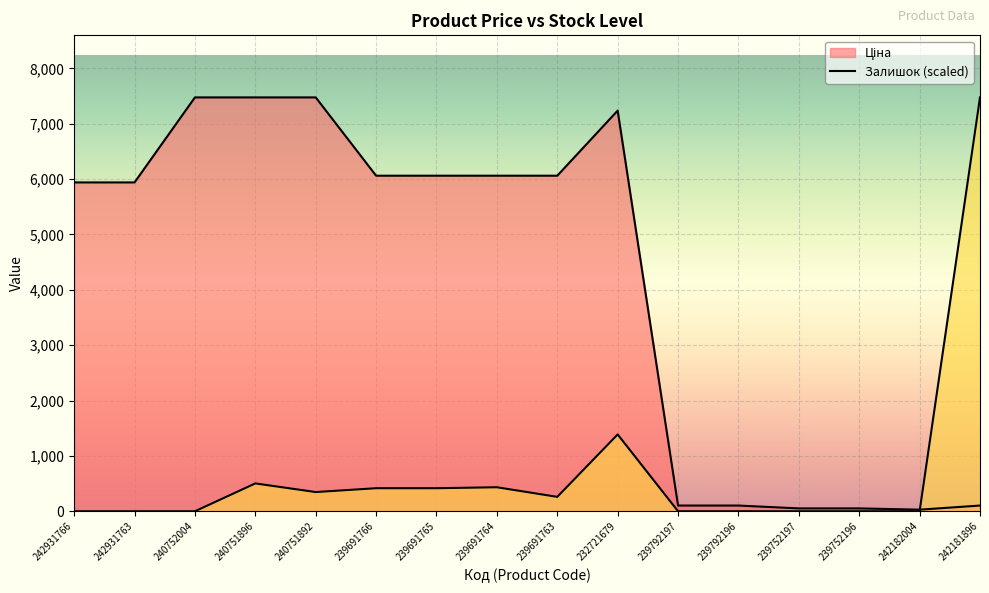

At which category does Ціна reach its first local valley?

242182004